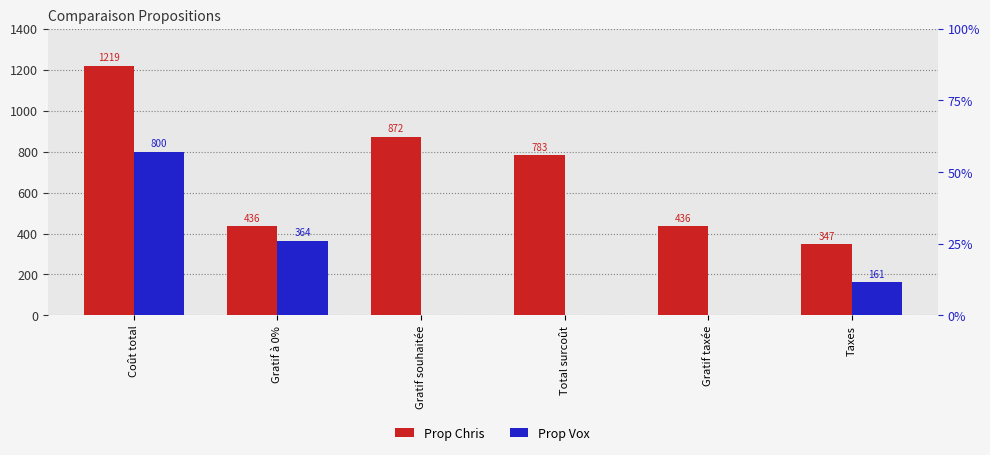

At which category does the chart reach its peak across all series?

Coût total